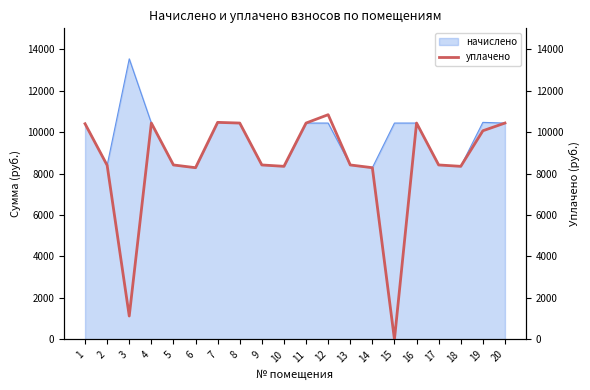

What is the difference between the values at 2 and 9?

16.6